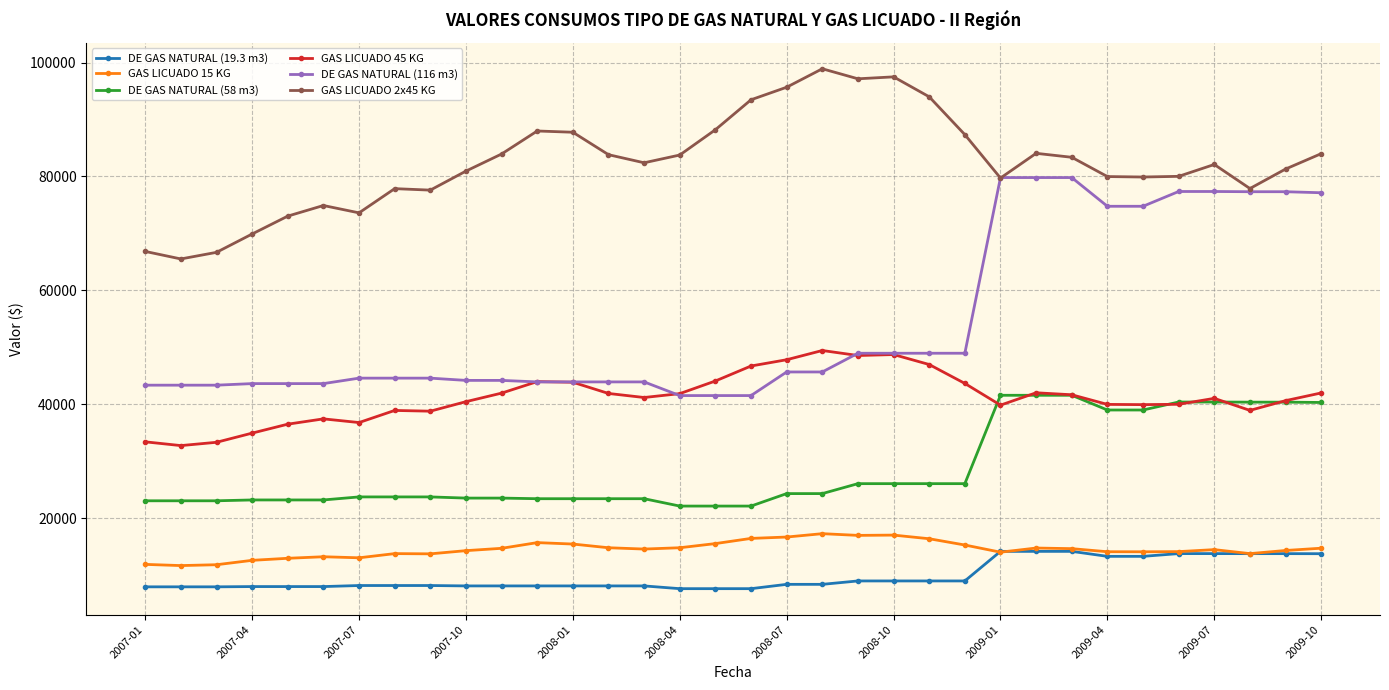

Which series has the largest total across all categories?

GAS LICUADO 2x45 KG